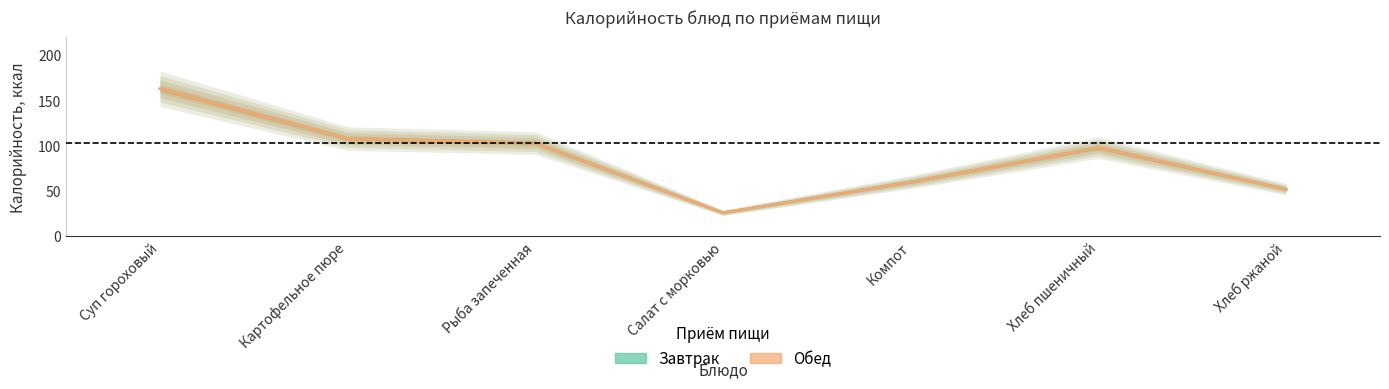

Which series has the largest range (max minus min)?

Завтрак